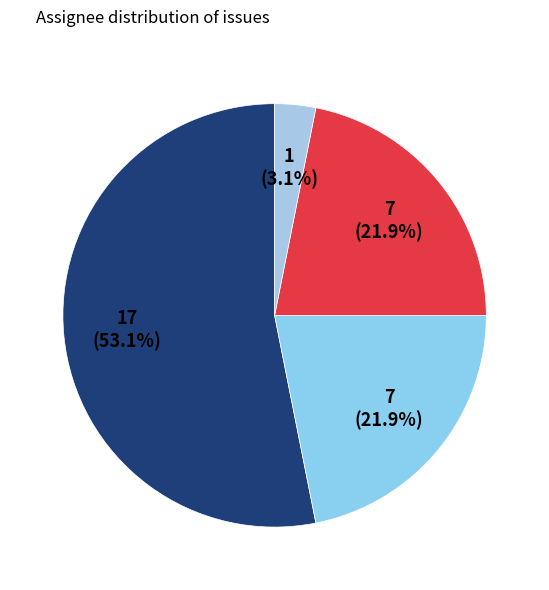

How many slices are in this pie chart?

4